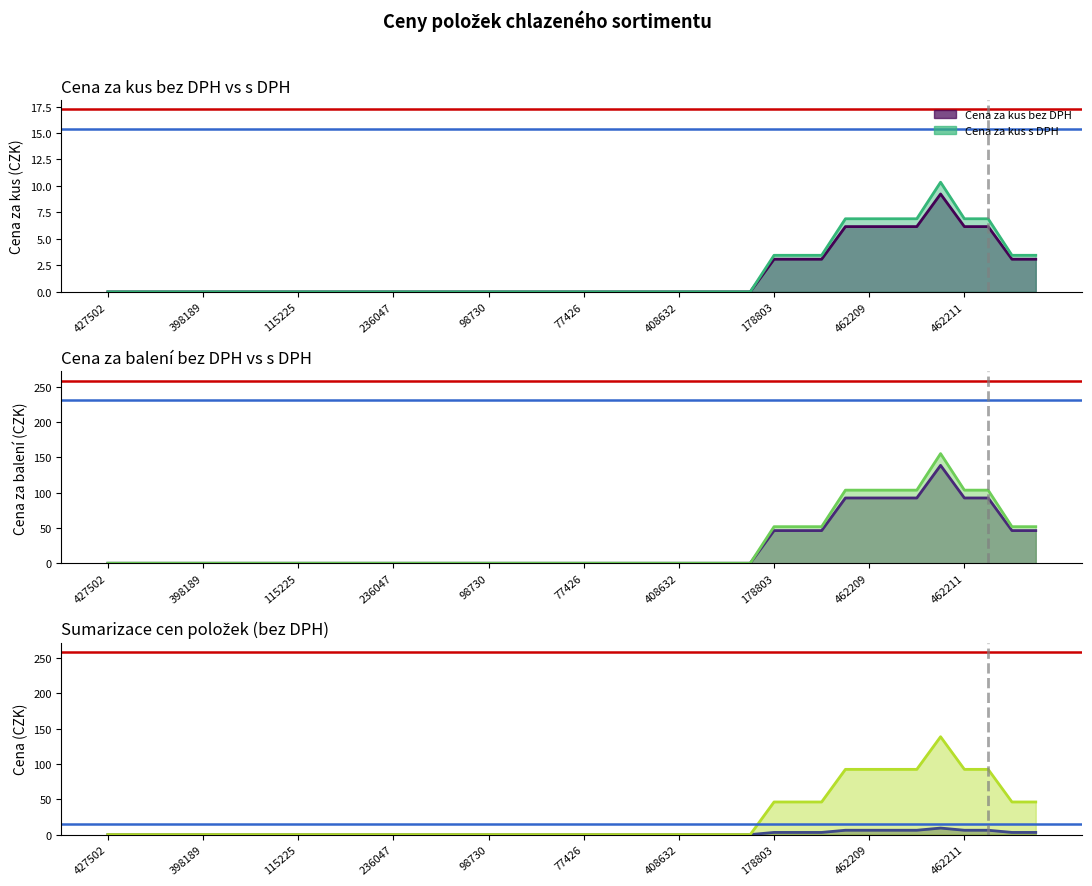

True or false: Cena za kus bez DPH has a value of 4.7 at 115226.

False